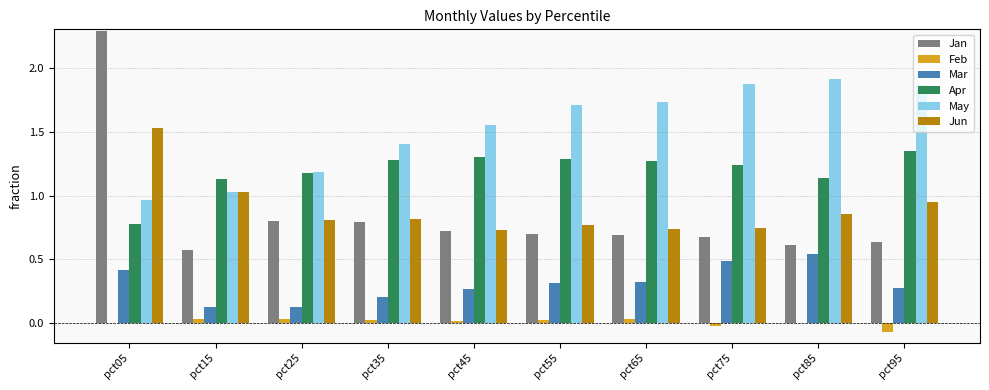

Is it true that Jun equals 0.4 at pct95?

False